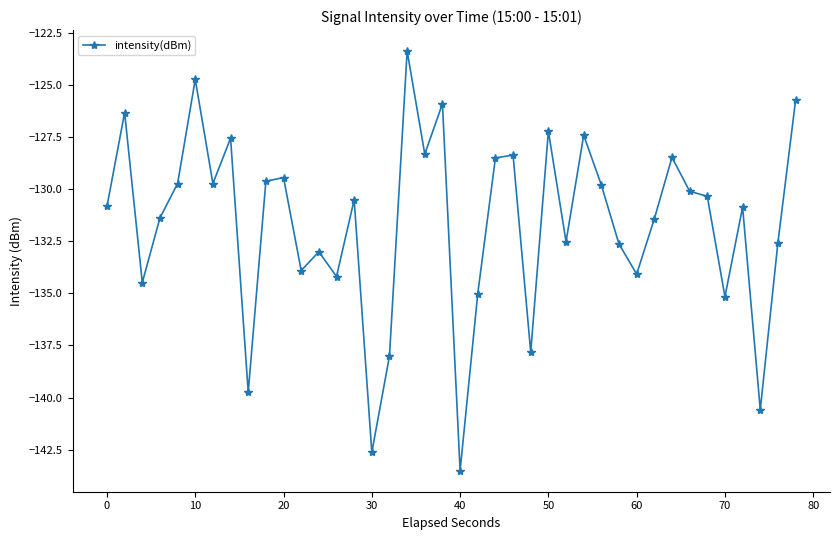

What is the maximum value shown in the chart?

-123.4